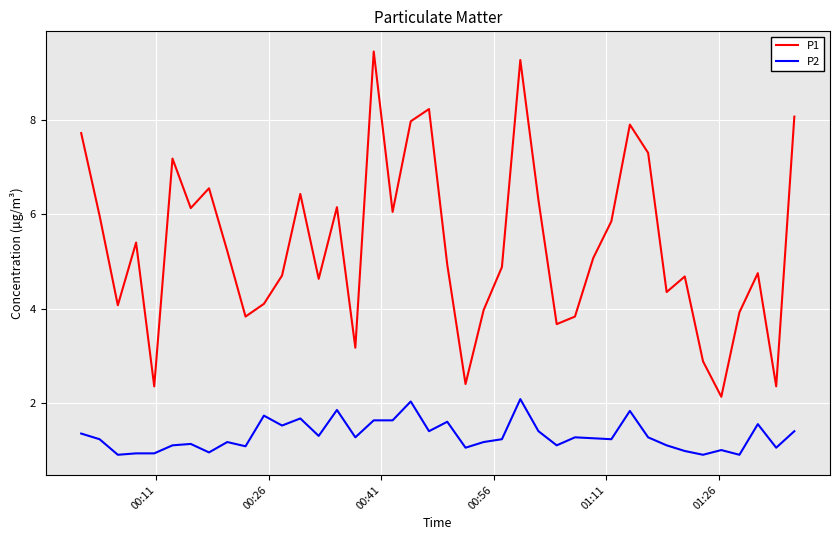

True or false: P1 and P2 intersect in this chart.

False